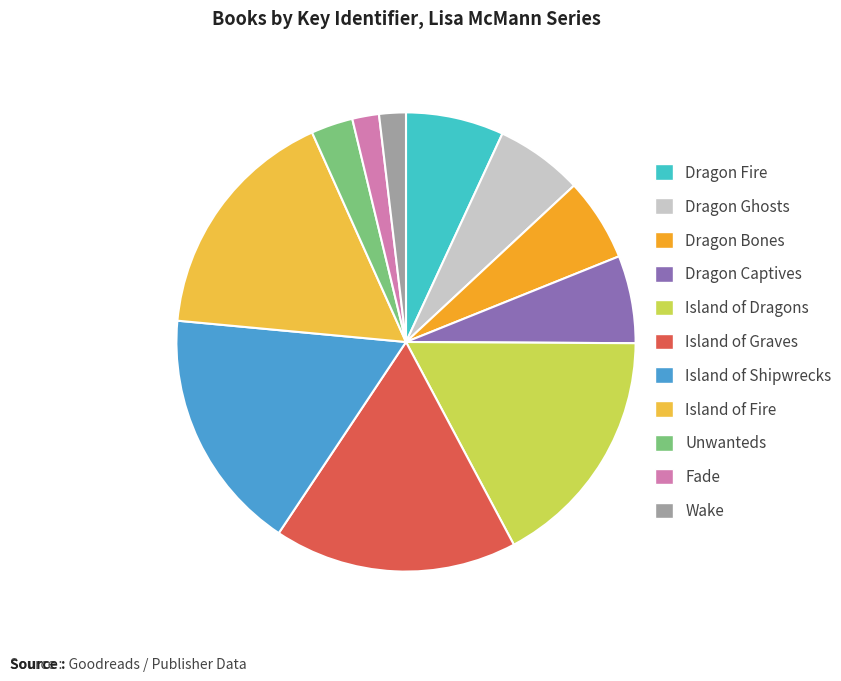

How much of the chart is everything except Island of Fire?

83.2%